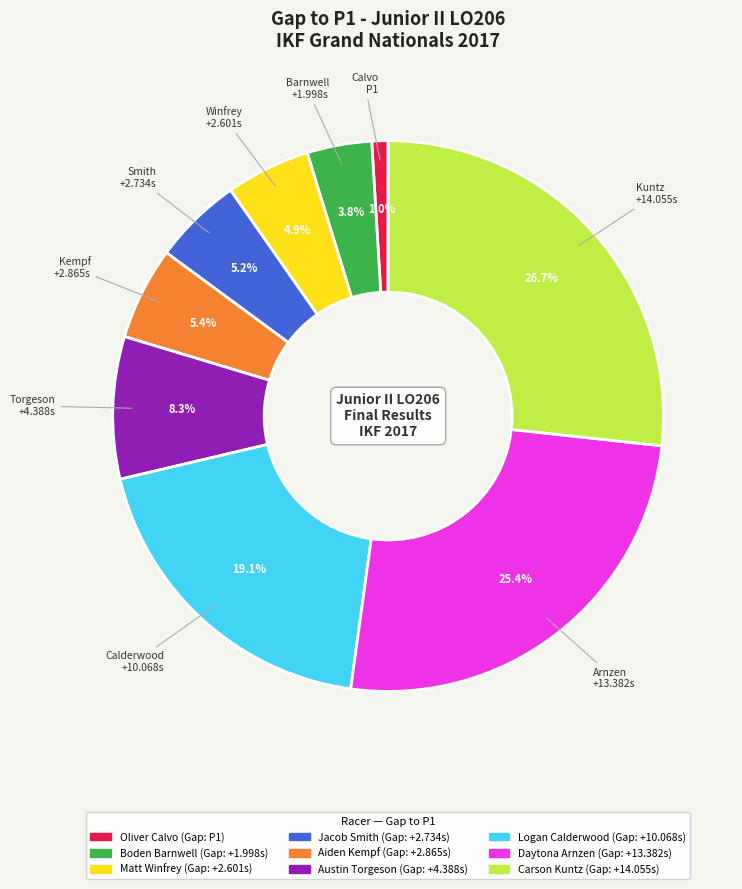

Which has a higher value, Carson Kuntz or Austin Torgeson?

Carson Kuntz